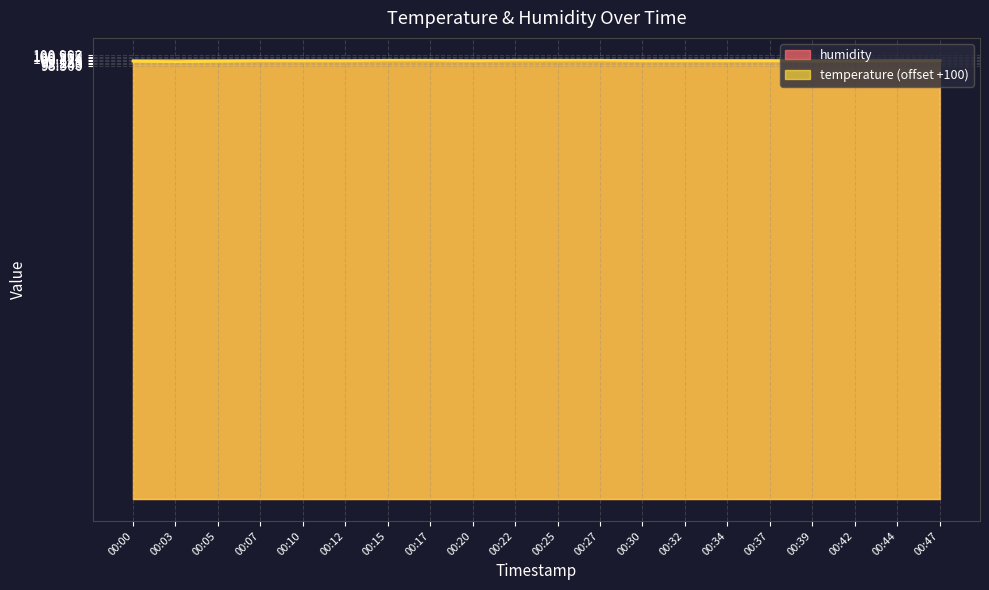

Reading left to right, what are all the values shown in this chart?

99.6	99.5	99.6	99.7	99.7	99.7	99.8	99.8	99.7	99.8	99.8	99.8	99.7	99.7	99.7	99.7	99.6	99.6	99.7	99.7